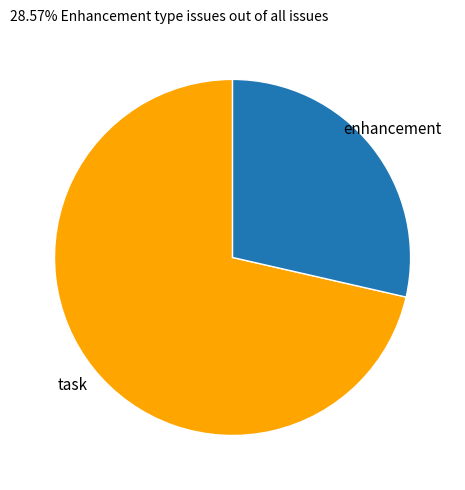

Which has a higher value, enhancement or task?

task